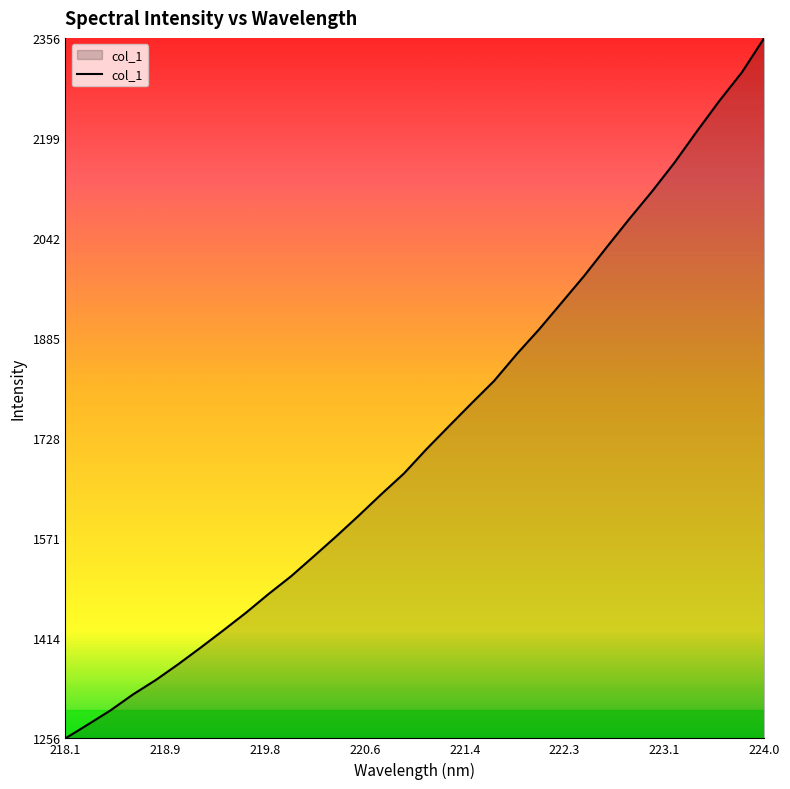

What is the minimum value shown in the chart?

1256.9